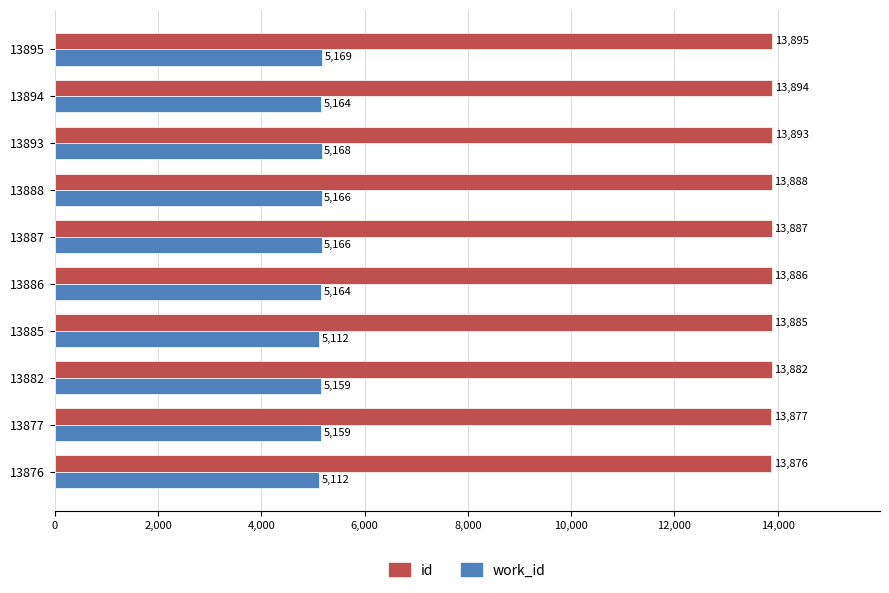

What is the average value of the id series?

13886